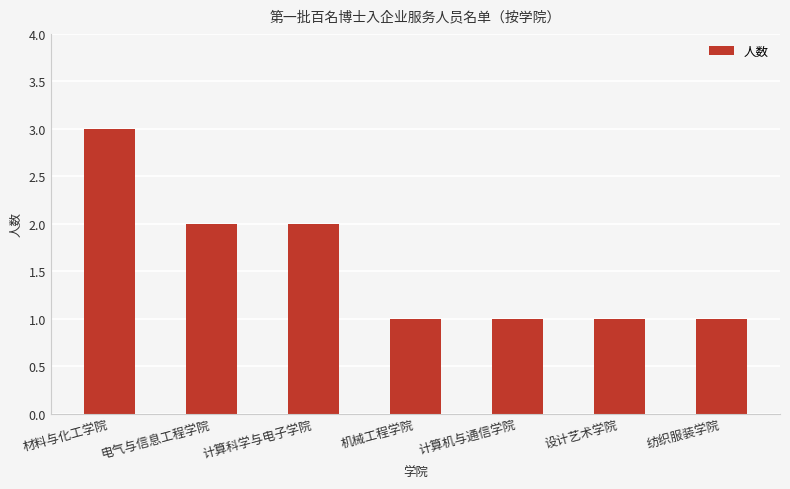

Reading left to right, list all the values displayed in this chart.

3	2	2	1	1	1	1